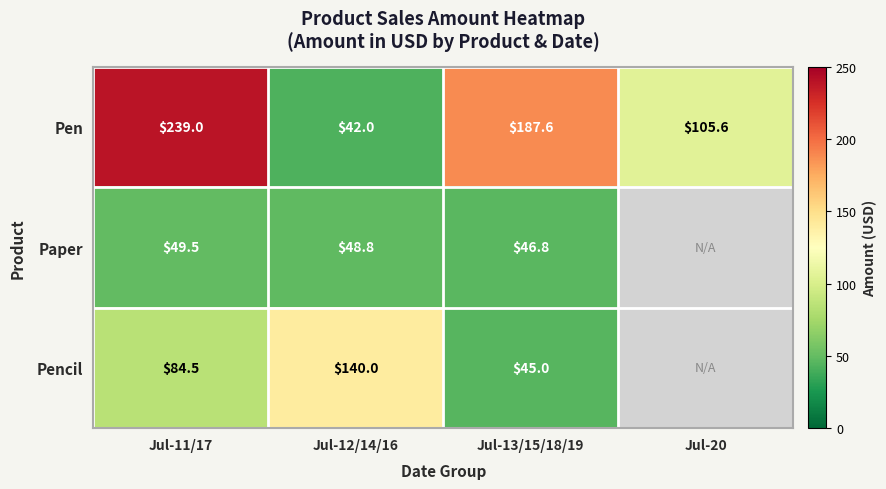

What is the total value across all series at Jul-12/14/16?

230.8